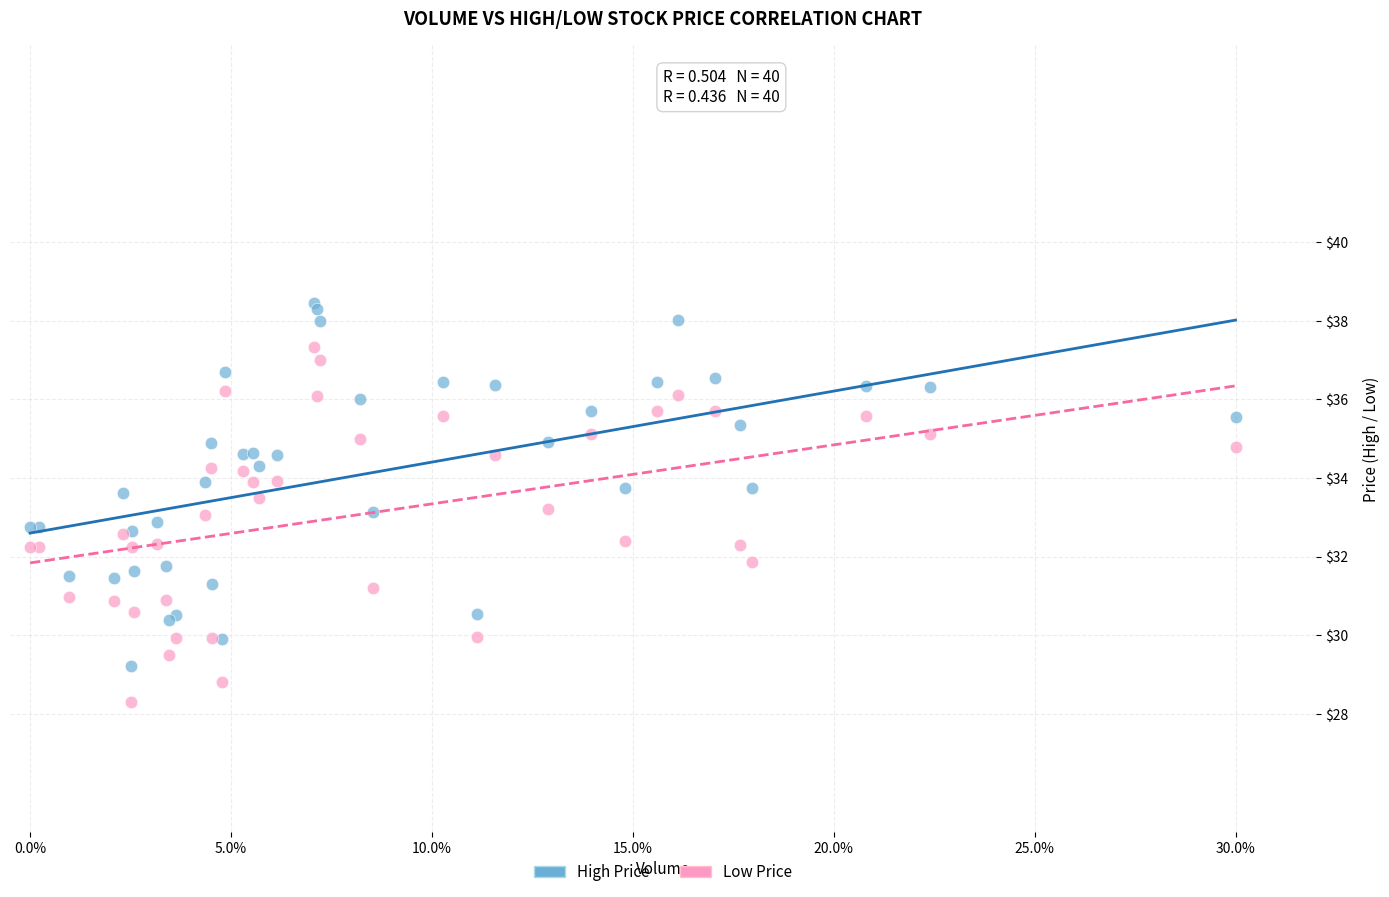

What are all the series names shown in the legend?

High Price, Low Price